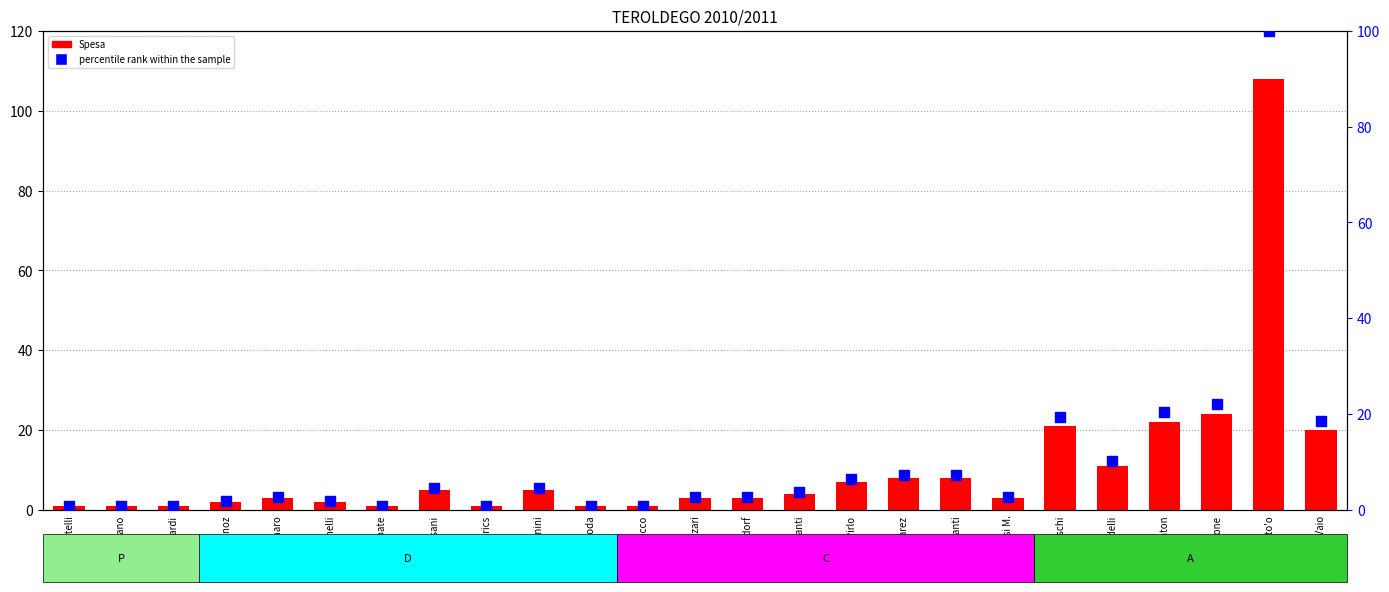

What are all the series names shown in the legend?

Spesa, percentile rank within the sample